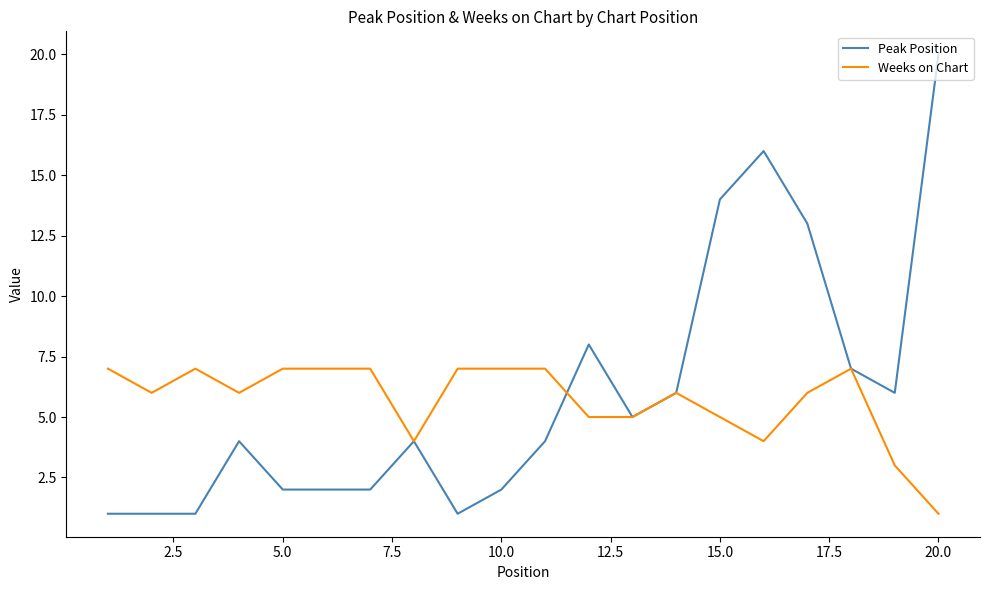

What is the maximum value shown in the chart?

20